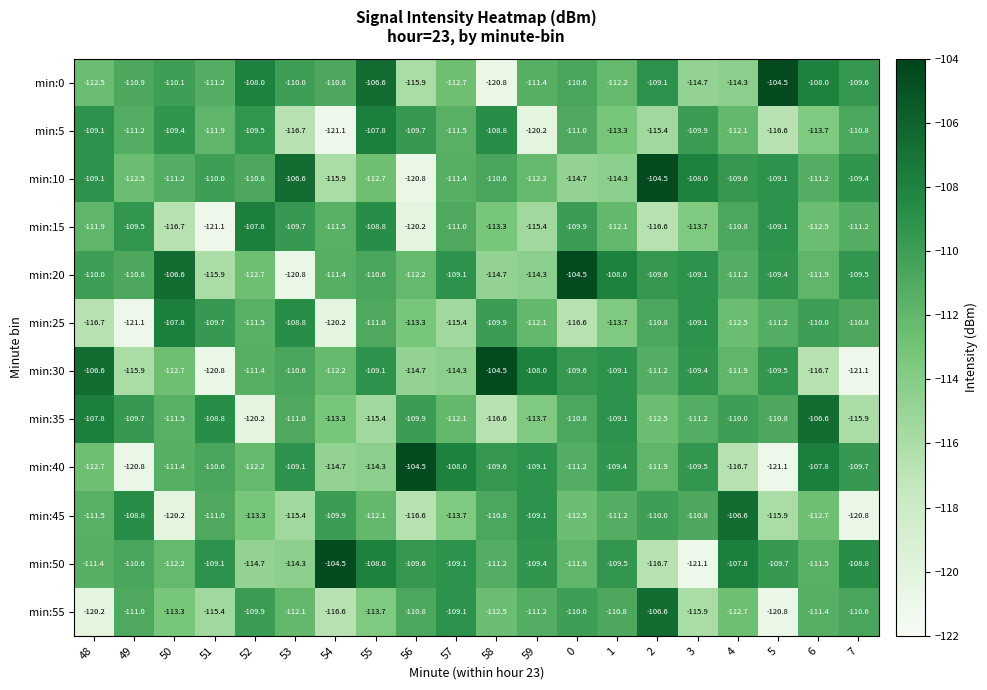

Rank the categories by min:15 value from lowest to highest.

51, 56, 50, 2, 59, 3, 58, 6, 1, 48, 54, 7, 57, 4, 0, 53, 49, 5, 55, 52